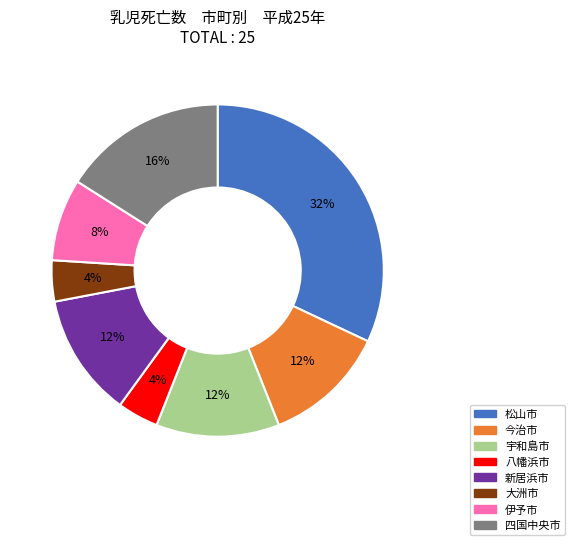

Is there a majority slice in this chart?

No